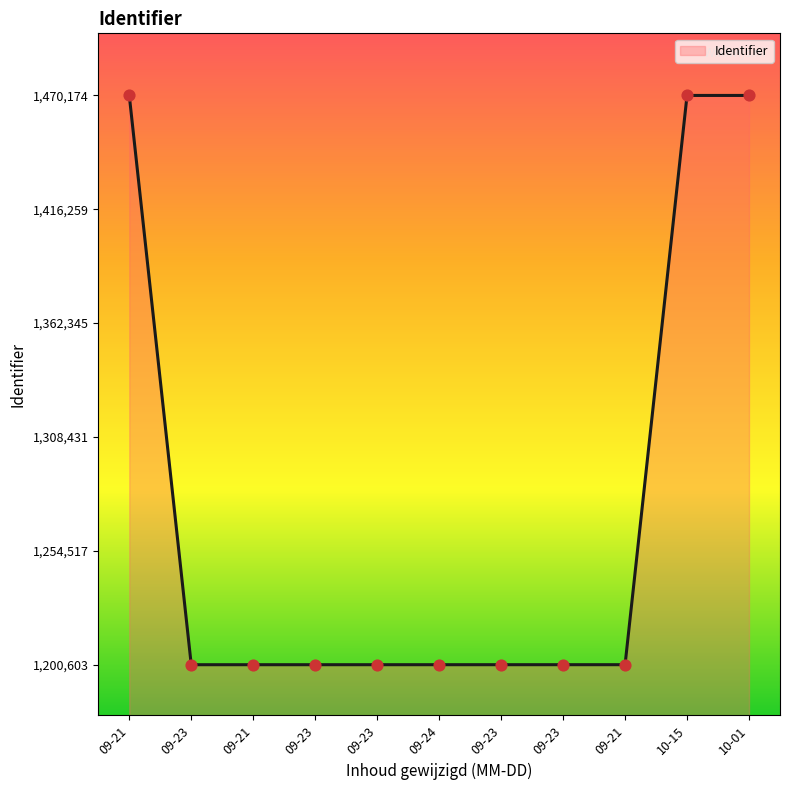

Is this an area chart (filled region under the line)?

Yes